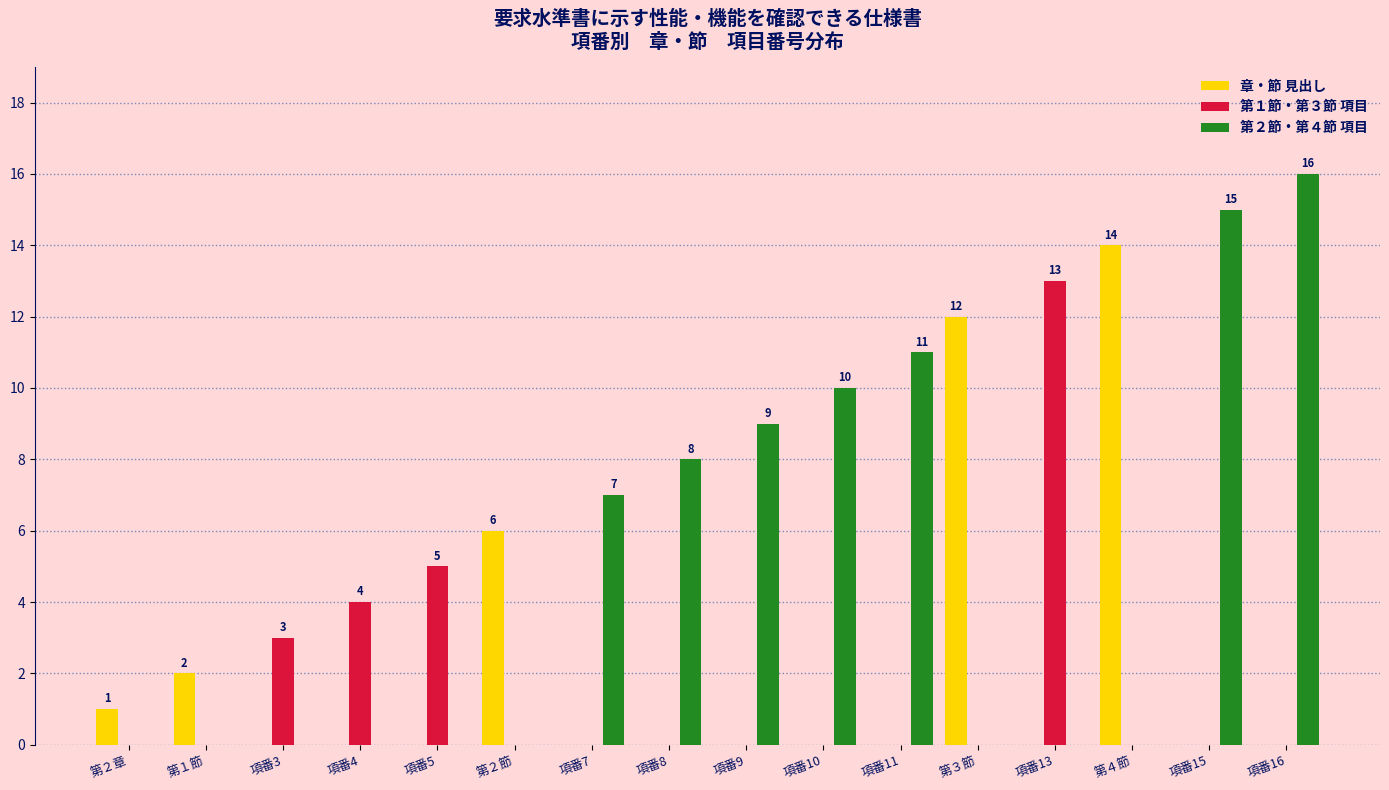

Which category has the highest value across all series?

項番16